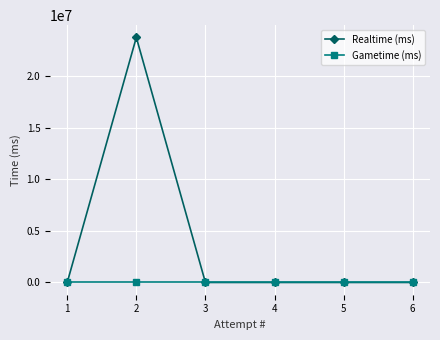

The value of Realtime (ms) at 2 is 14956232. True or false?

False